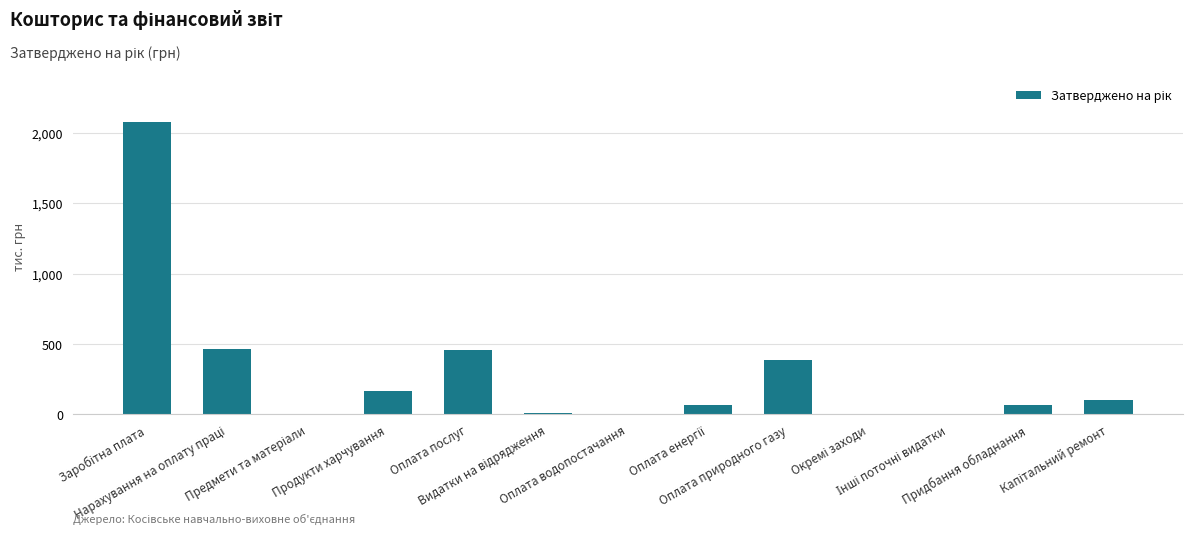

What is the maximum value shown in the chart?

2077.4